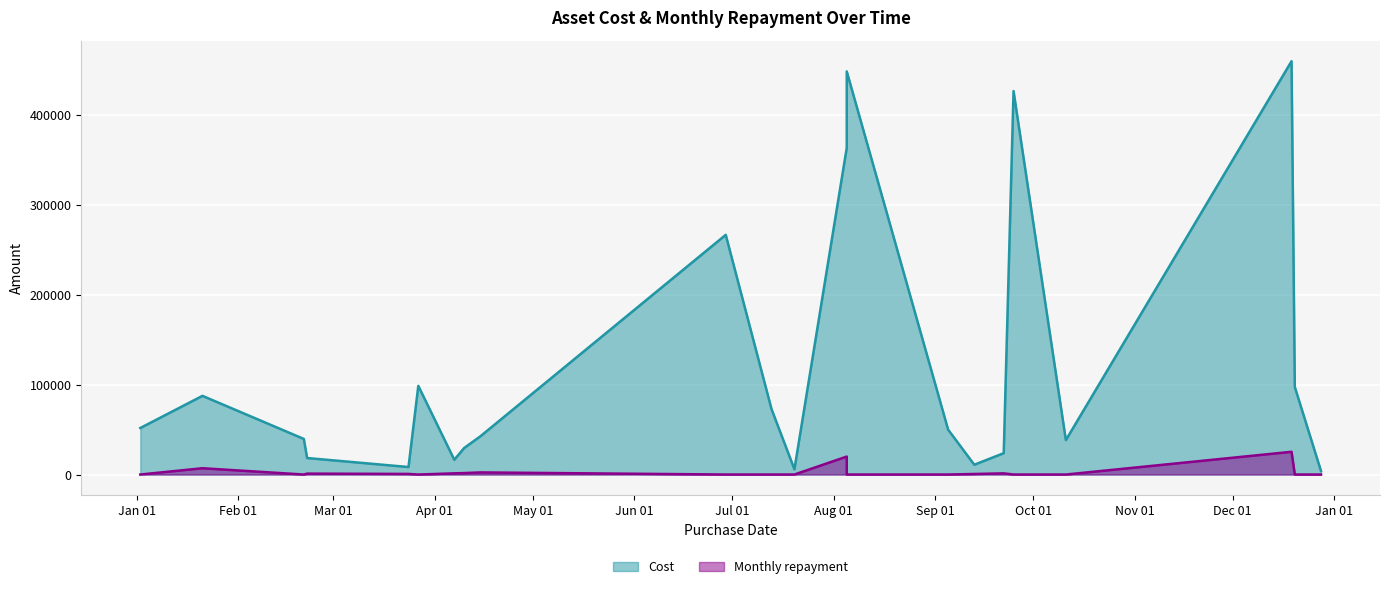

Reading left to right, what are all the values shown in this chart?

Cost: 2016-01-02=51806.5	2016-01-21=87593.4	2016-02-21=39610.5	2016-02-22=18369.8	2016-03-24=8346.2	2016-03-27=98730.3	2016-04-07=16446.5	2016-04-10=29462.8	2016-04-15=42629.2	2016-06-29=266871.0	2016-07-13=72853.3	2016-07-20=5875.2	2016-08-05=363731.4	2016-08-05=448821.9	2016-09-05=49946.4	2016-09-13=10910.1	2016-09-22=23781.5	2016-09-25=426967.2	2016-10-11=38333.6	2016-12-19=460192.4	2016-12-20=97496.9	2016-12-28=3997.3
Monthly repayment: 2016-01-02=0.0	2016-01-21=7011.8	2016-02-21=0.0	2016-02-22=1010.3	2016-03-24=668.1	2016-03-27=0.0	2016-04-07=1316.5	2016-04-10=1620.5	2016-04-15=2344.6	2016-06-29=0.0	2016-07-13=0.0	2016-07-20=0.0	2016-08-05=20005.2	2016-08-05=0.0	2016-09-05=0.0	2016-09-13=600.1	2016-09-22=1308.0	2016-09-25=0.0	2016-10-11=0.0	2016-12-19=25310.6	2016-12-20=0.0	2016-12-28=0.0